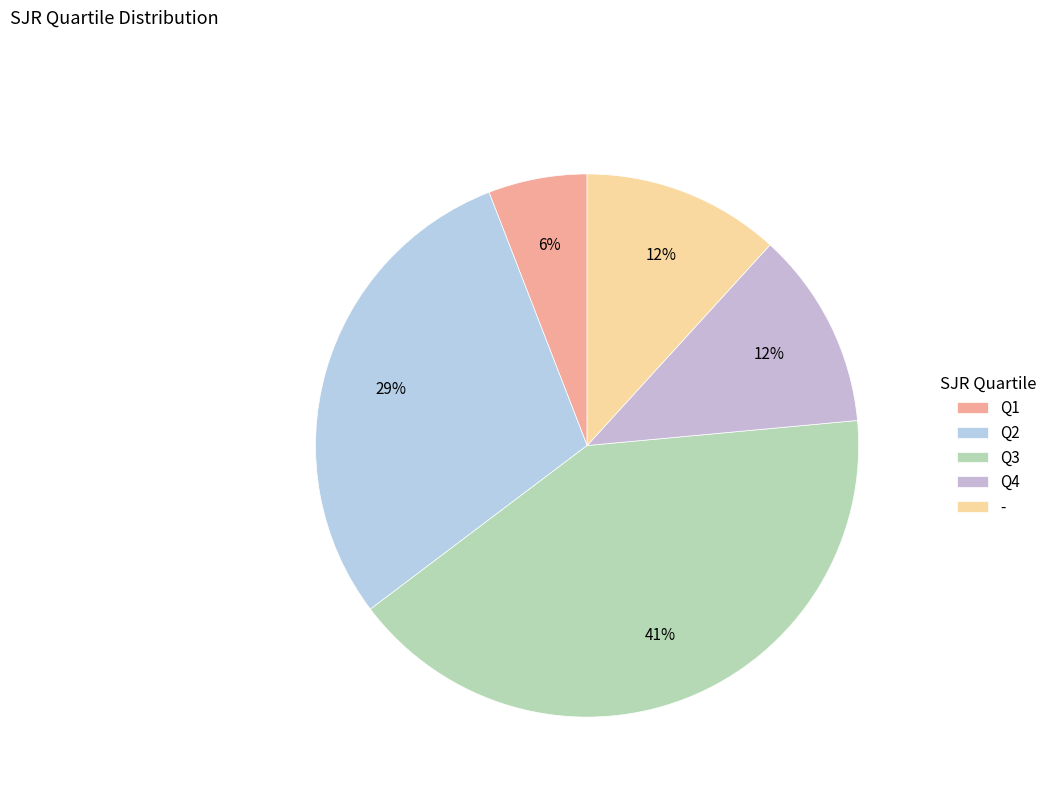

What percentage is the - slice, to the nearest percent?

12%